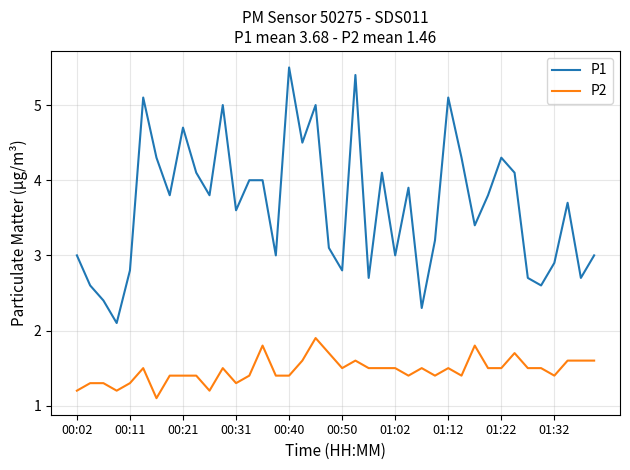

What is the lowest value of the P1 series?

2.1